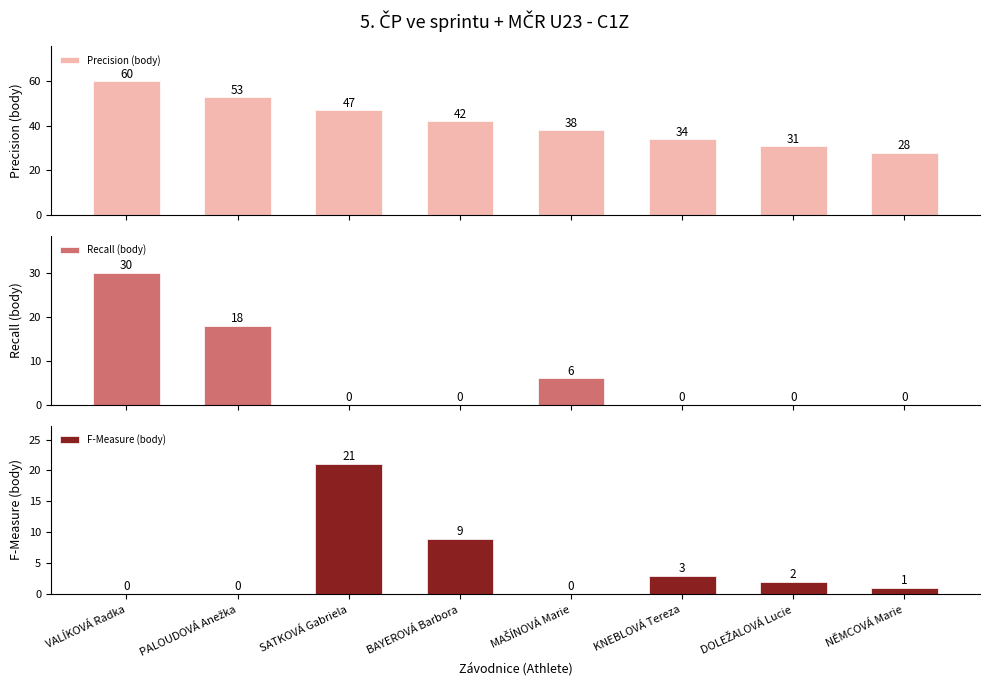

What is the difference between the F-Measure (body) values at BAYEROVÁ Barbora and VALÍKOVÁ Radka?

9